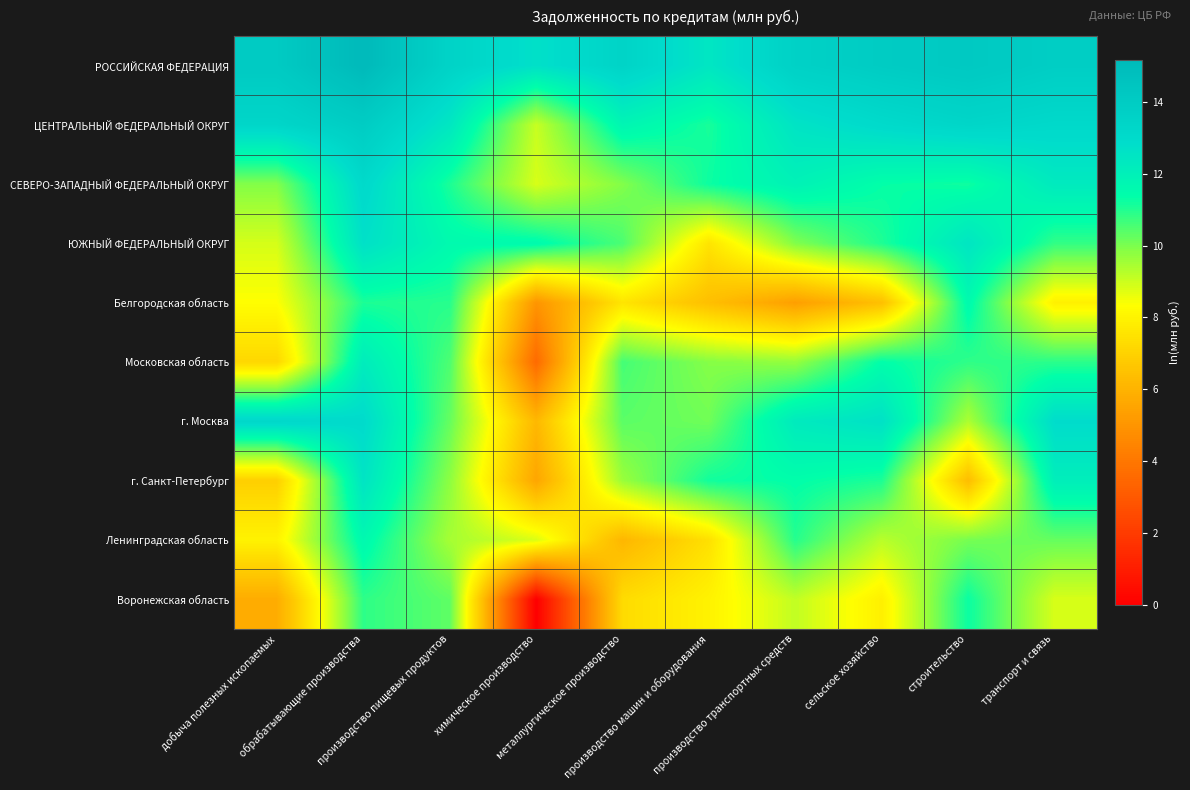

What is the total value across all series at химическое производство?

71.3